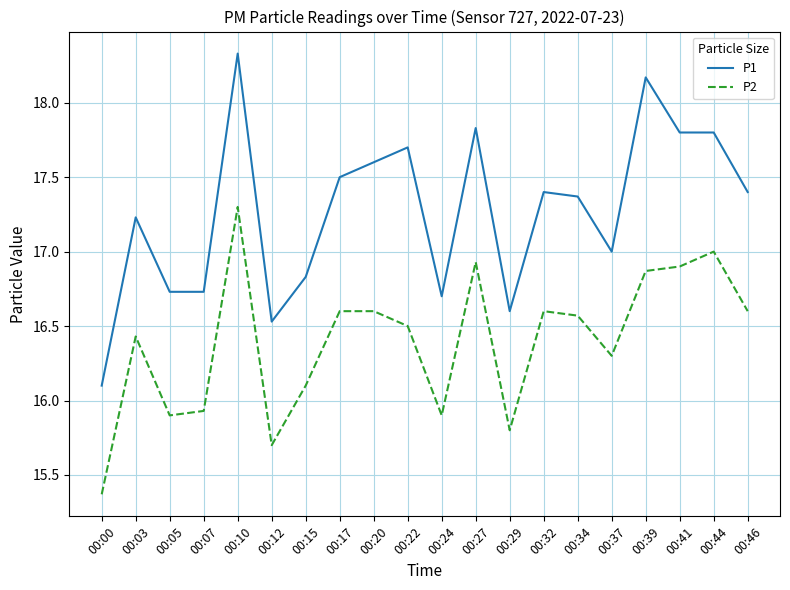

What are all the series names shown in the legend?

P1, P2